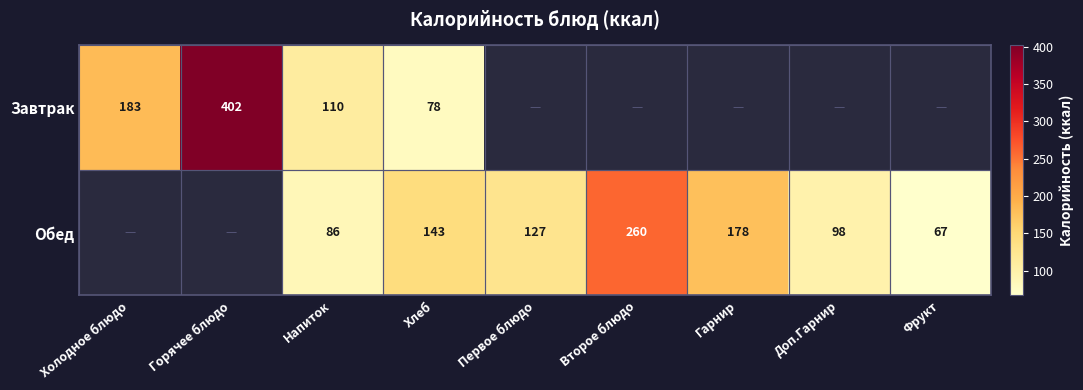

True or false: Обед has a value of 228 at Первое блюдо.

False